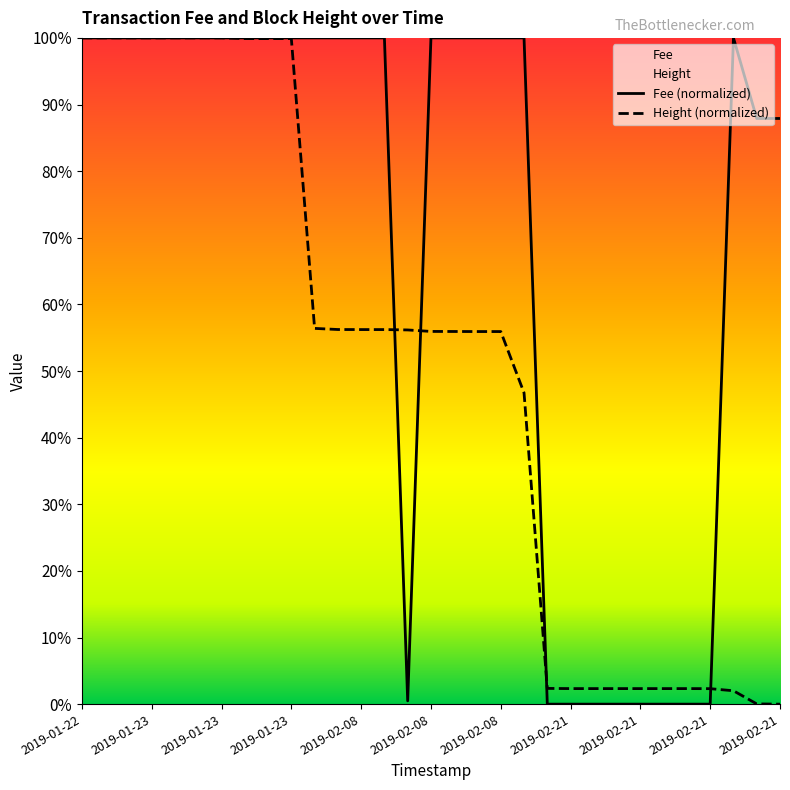

At 2019-01-23, list the series in order from smallest to largest.

Fee, Height